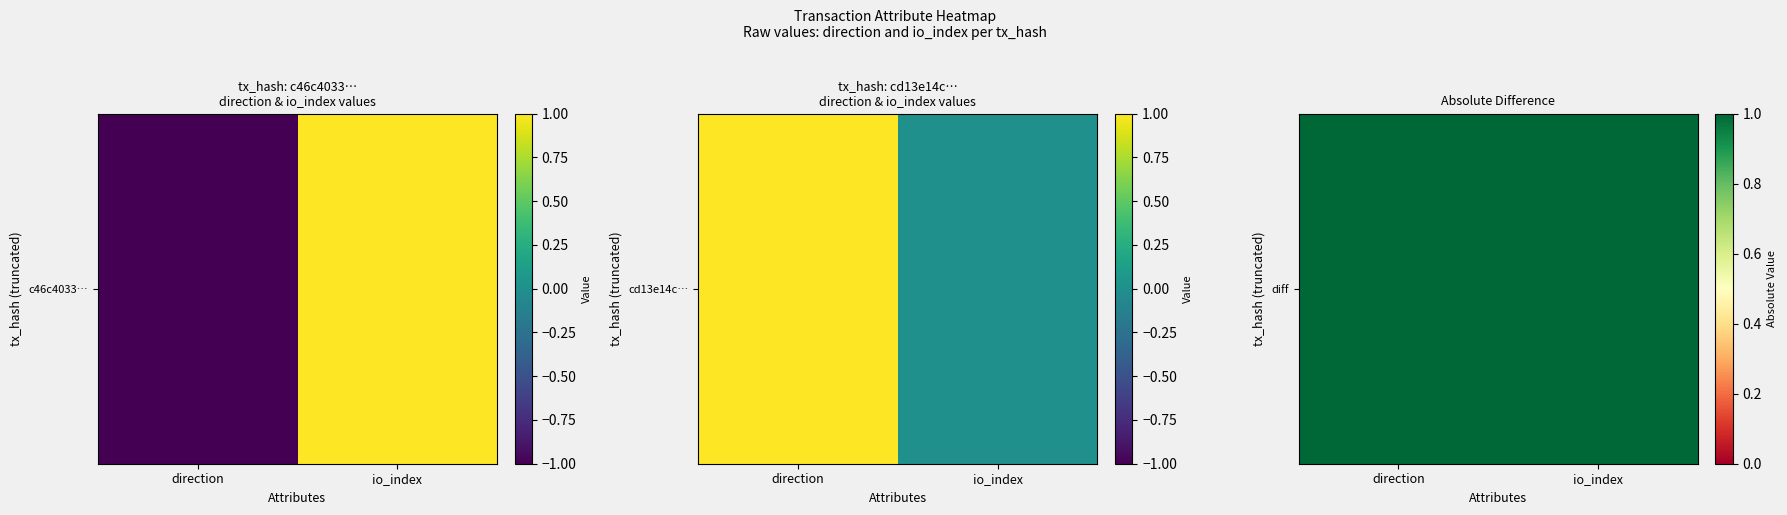

The chart shows a value of 2 at direction. True or false?

True